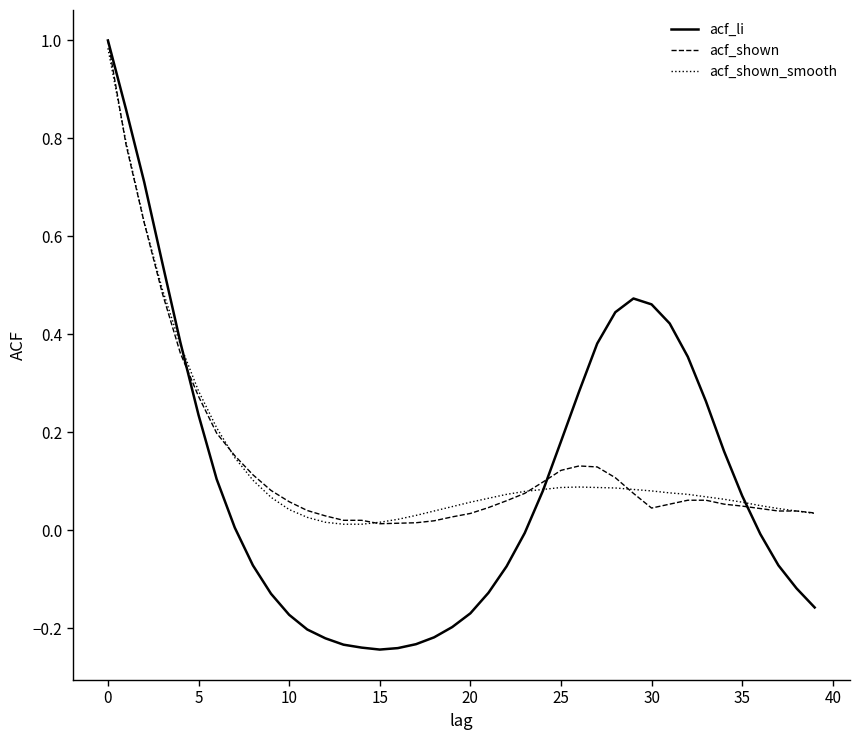

Which series has the largest range (max minus min)?

acf_li